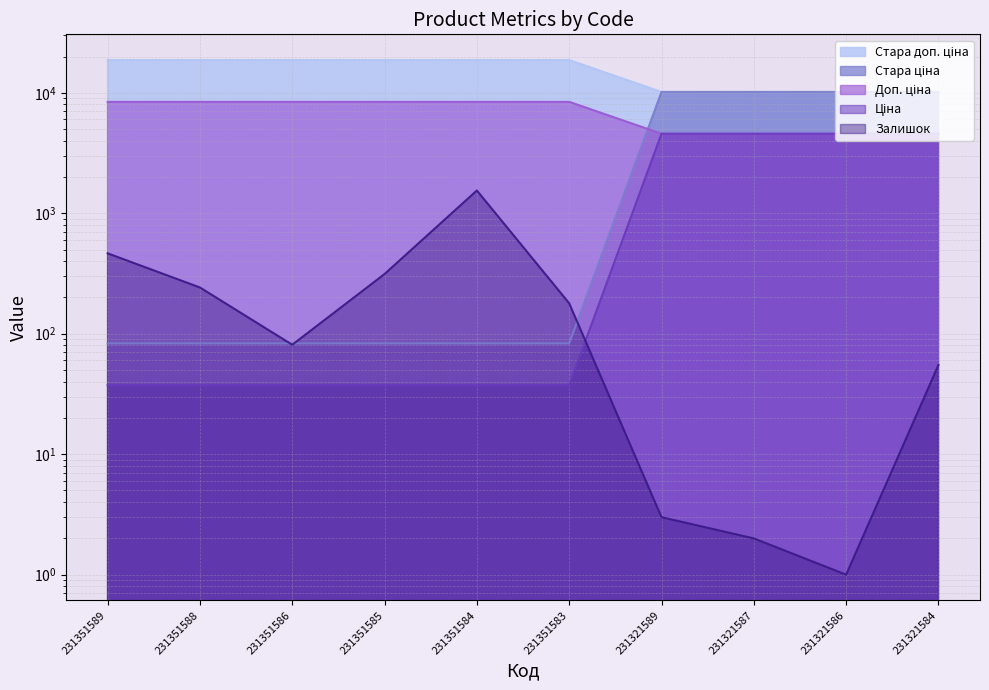

What is the difference between the highest and lowest values at 231351589?

18646.6